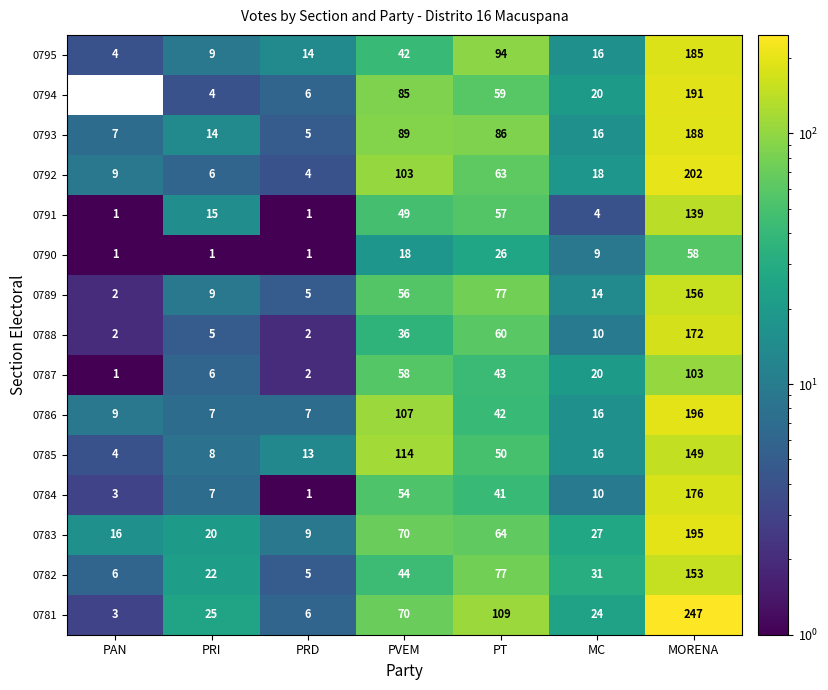

What is the difference between the 0783 values at MORENA and PRD?

186